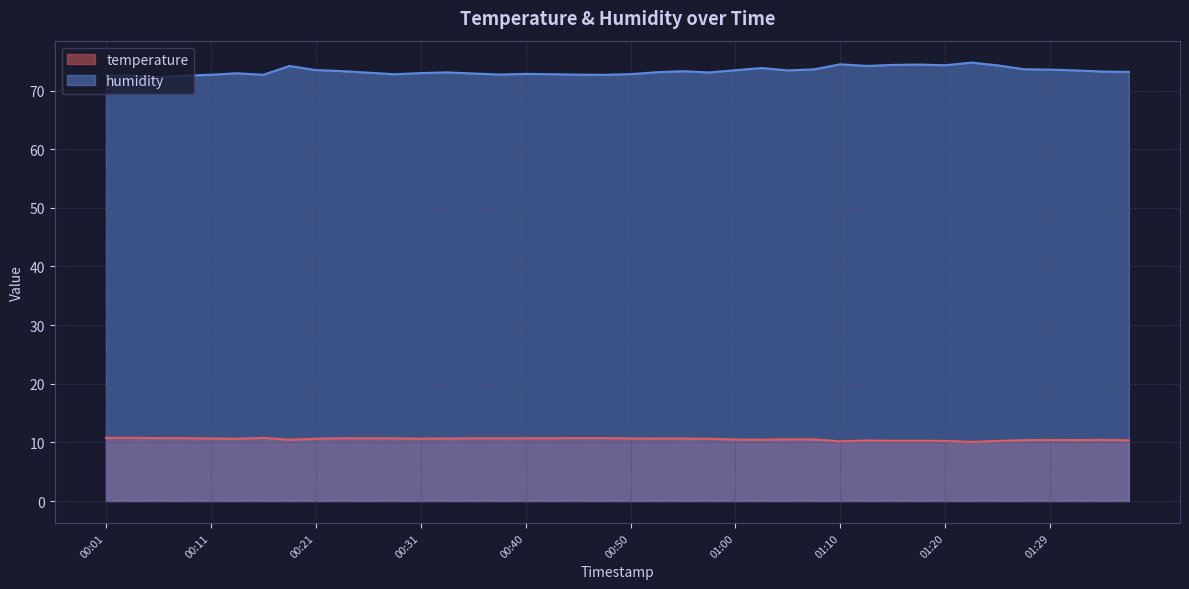

Reading left to right, extract all data points from this chart.

temperature: 00:01=10.8	00:04=10.8	00:06=10.7	00:08=10.7	00:11=10.7	00:13=10.6	00:16=10.8	00:18=10.5	00:21=10.6	00:23=10.7	00:26=10.7	00:28=10.7	00:31=10.6	00:33=10.7	00:35=10.7	00:38=10.7	00:40=10.7	00:43=10.7	00:45=10.7	00:48=10.7	00:50=10.7	00:53=10.7	00:55=10.7	00:57=10.6	01:00=10.5	01:02=10.5	01:05=10.5	01:07=10.5	01:10=10.2	01:12=10.3	01:15=10.3	01:17=10.3	01:20=10.2	01:22=10.1	01:24=10.2	01:27=10.4	01:29=10.4	01:32=10.4	01:34=10.4	01:37=10.3
humidity: 00:01=72.6	00:04=72.6	00:06=72.2	00:08=72.5	00:11=72.7	00:13=73.0	00:16=72.7	00:18=74.2	00:21=73.5	00:23=73.3	00:26=73.0	00:28=72.8	00:31=73.0	00:33=73.1	00:35=72.9	00:38=72.7	00:40=72.8	00:43=72.8	00:45=72.7	00:48=72.7	00:50=72.8	00:53=73.1	00:55=73.3	00:57=73.1	01:00=73.5	01:02=73.8	01:05=73.4	01:07=73.6	01:10=74.5	01:12=74.2	01:15=74.4	01:17=74.4	01:20=74.3	01:22=74.8	01:24=74.3	01:27=73.6	01:29=73.6	01:32=73.4	01:34=73.2	01:37=73.2